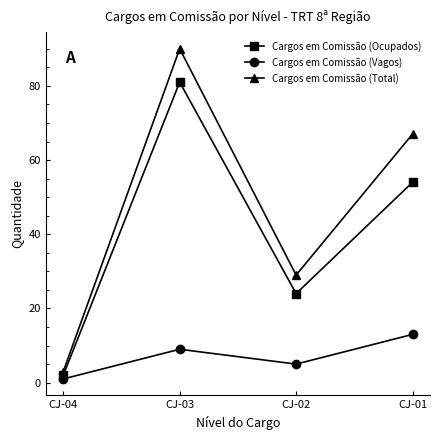

Reading left to right, extract all data points from this chart.

Cargos em Comissão (Ocupados): 2	81	24	54
Cargos em Comissão (Vagos): 1	9	5	13
Cargos em Comissão (Total): 3	90	29	67